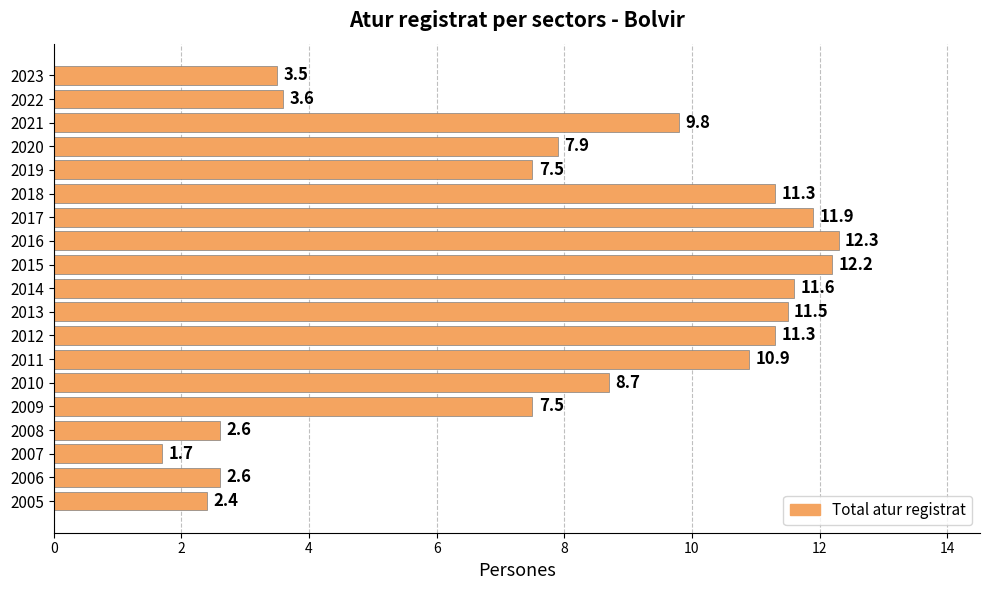

What is the value of the 13th bar from the top?

10.9